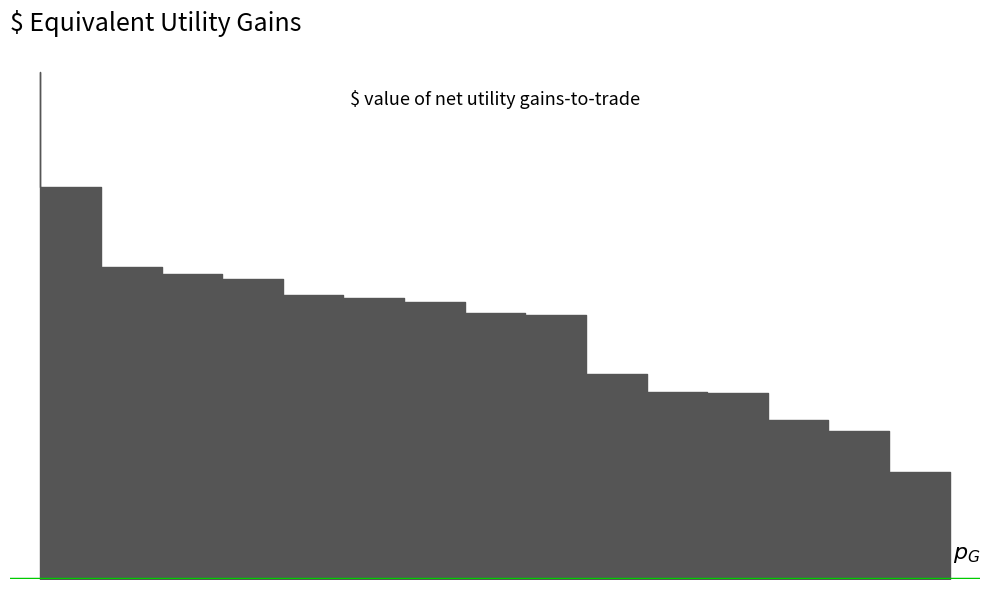

Is it true that the value at CZ03 is 6.3?

False